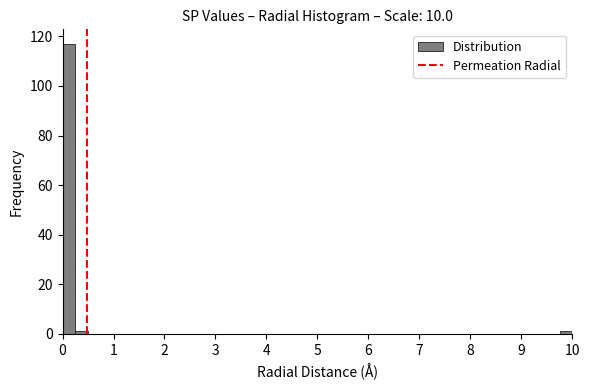

Read against the x-axis, roughly where is the centre of the tallest bar?

0.1